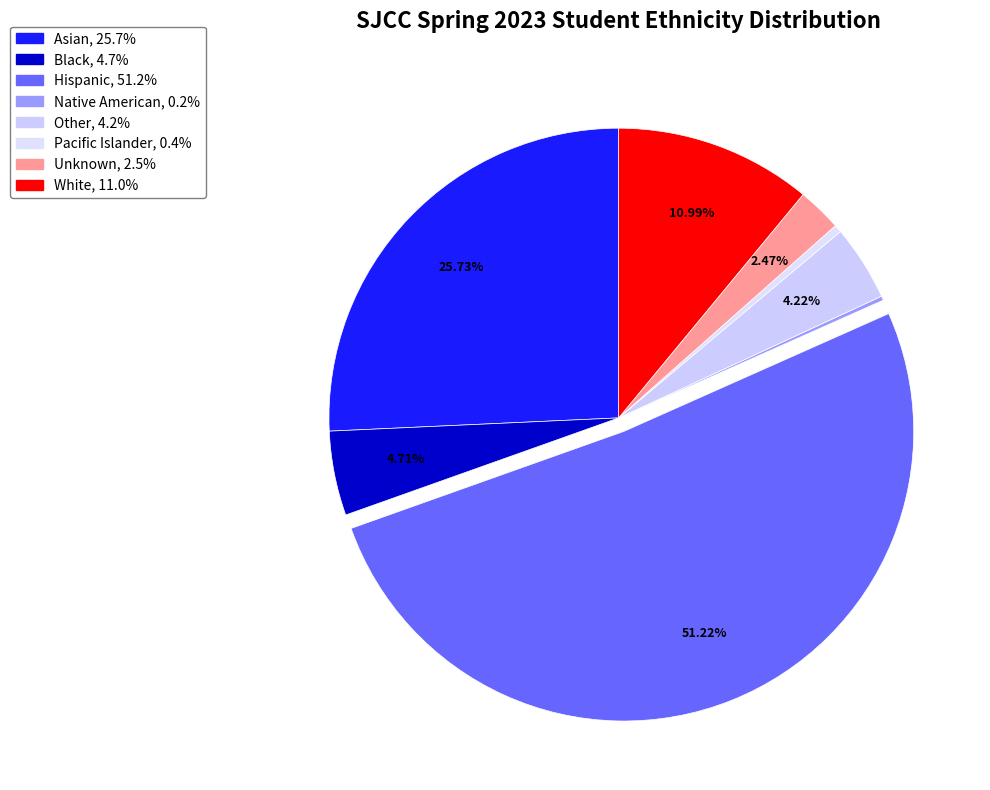

What portion of the pie excludes Black?

95.3%